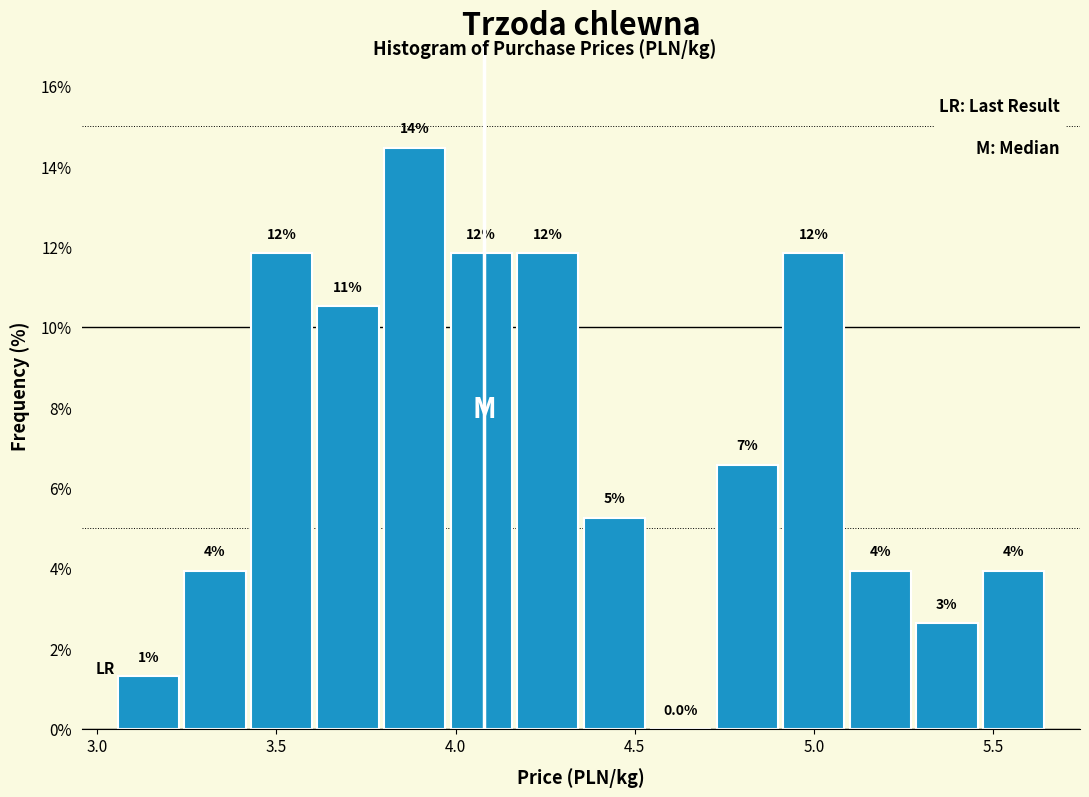

Around what value on the x-axis is the tallest bar? Give the approximate position of its centre, as read against the axis.

3.90